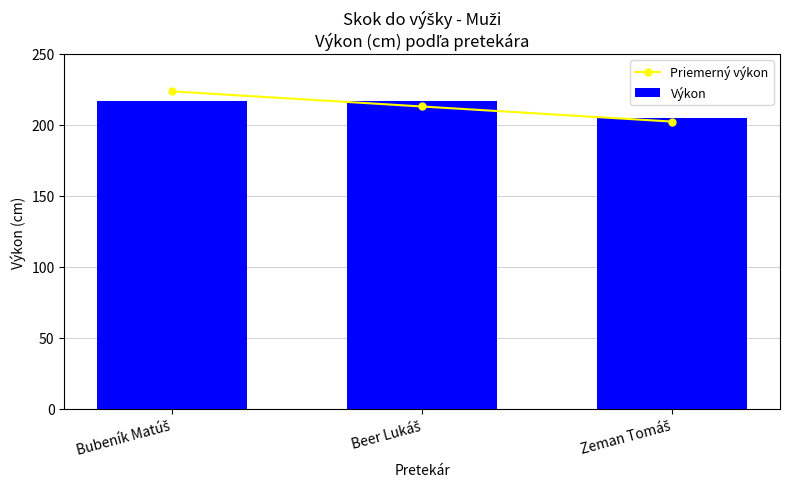

Reading right to left, transcribe all the data shown in this chart.

Priemerný výkon: 202.3	213.0	223.7
Výkon: 205.0	217.0	217.0